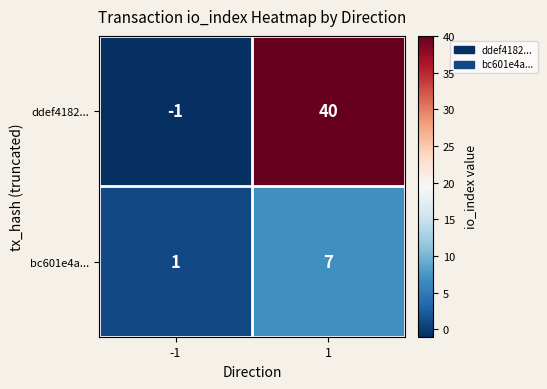

Reading left to right, transcribe all the data shown in this chart.

ddef4182...: -1	40
bc601e4a...: 1	7